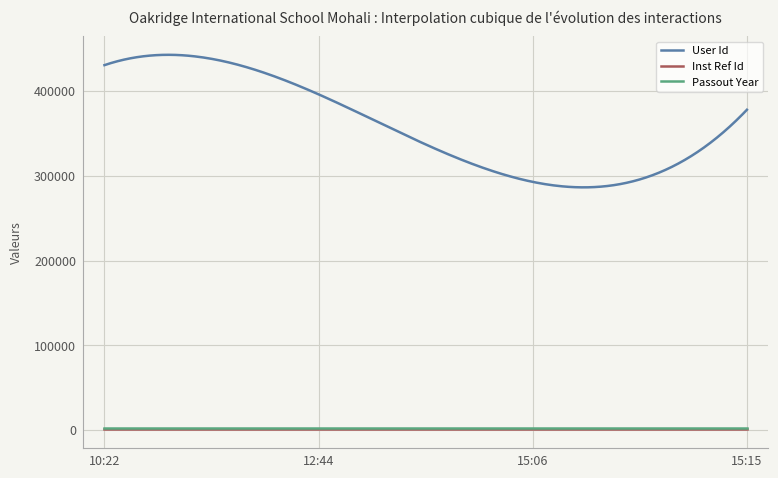

True or false: Inst Ref Id and User Id intersect in this chart.

False